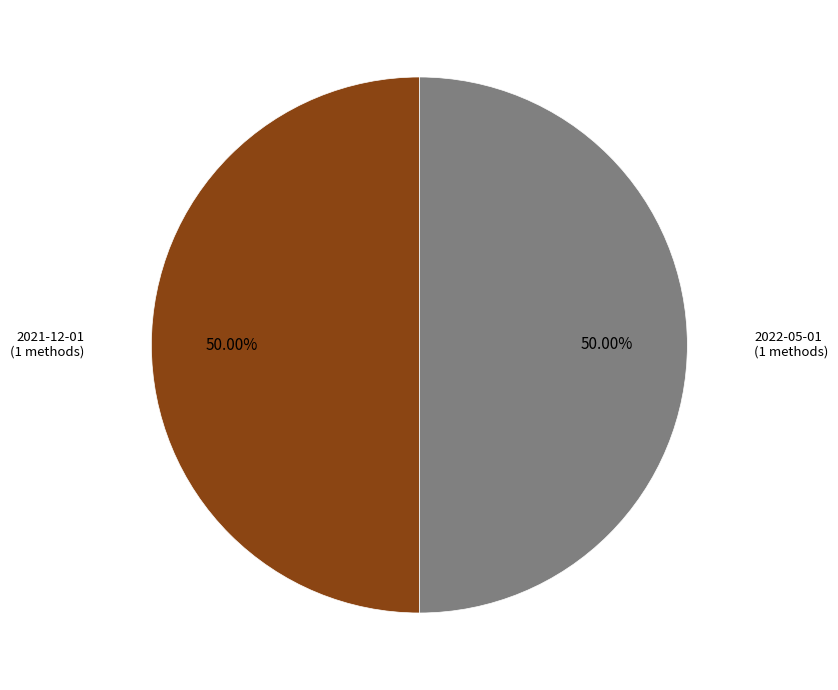

To the nearest percent, what is the difference between the largest and smallest slice percentages?

0%